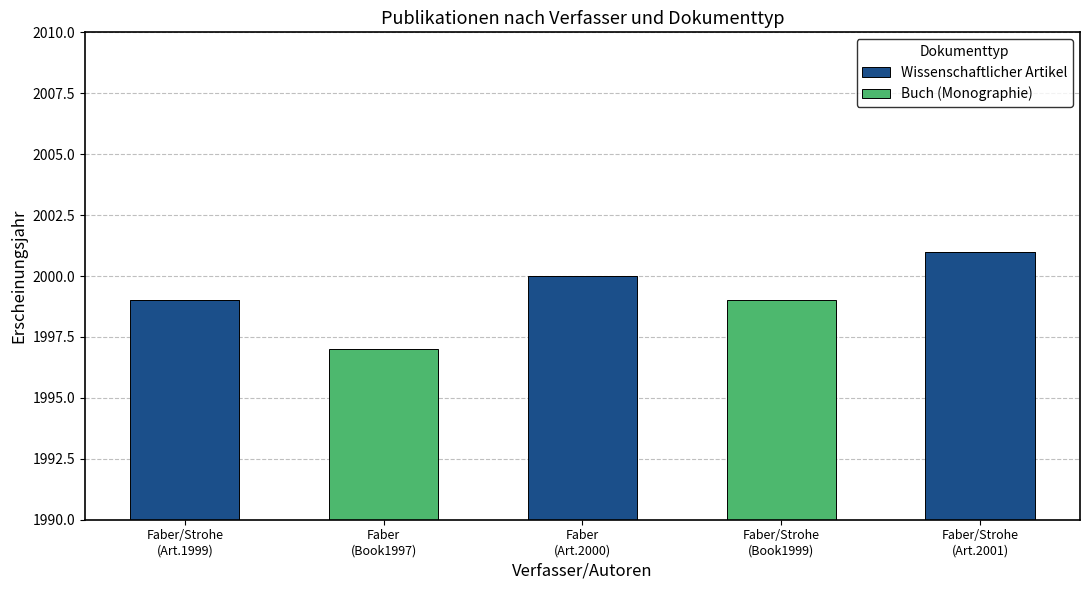

What is the maximum value for Wissenschaftlicher Artikel?

2001